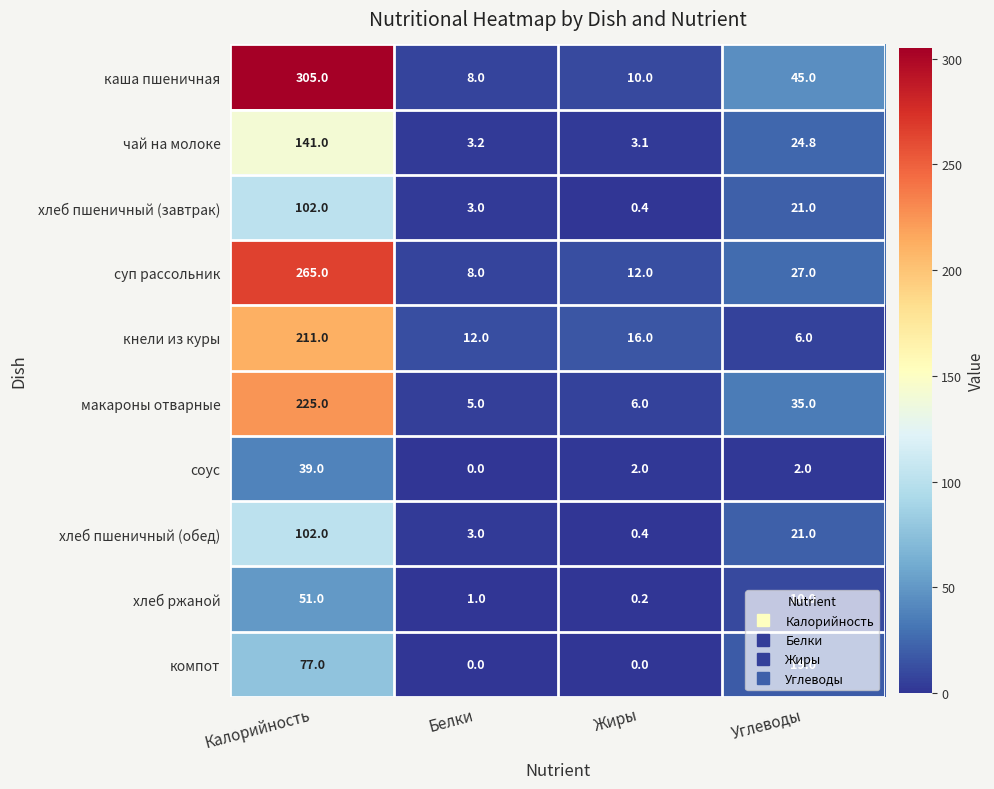

At which category is the sum across all series the highest?

Калорийность